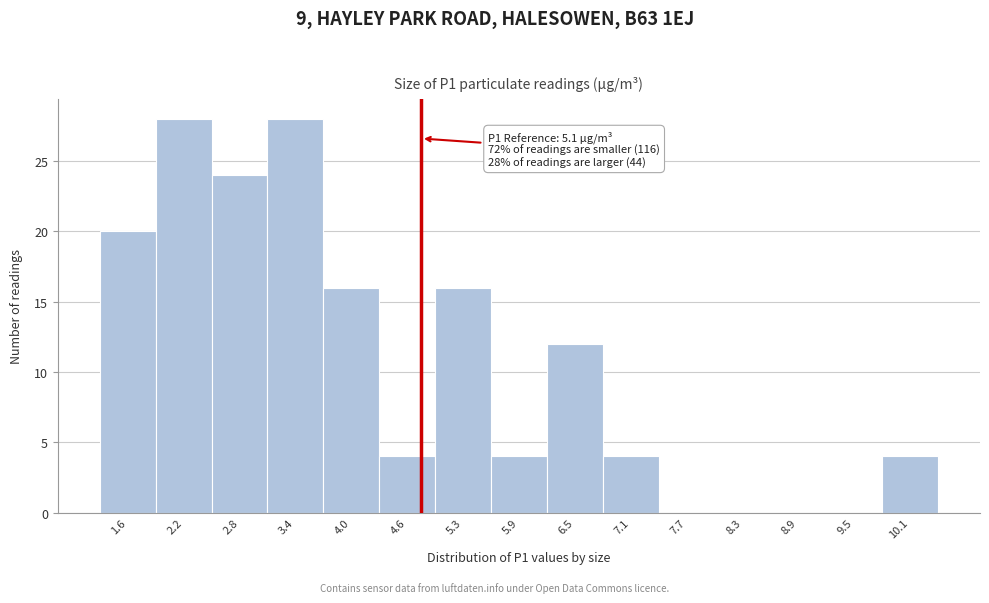

Reading right to left, extract all data points from this chart.

10.1=4	9.5=0	8.9=0	8.3=0	7.7=0	7.1=4	6.5=12	5.9=4	5.3=16	4.6=4	4.0=16	3.4=28	2.8=24	2.2=28	1.6=20